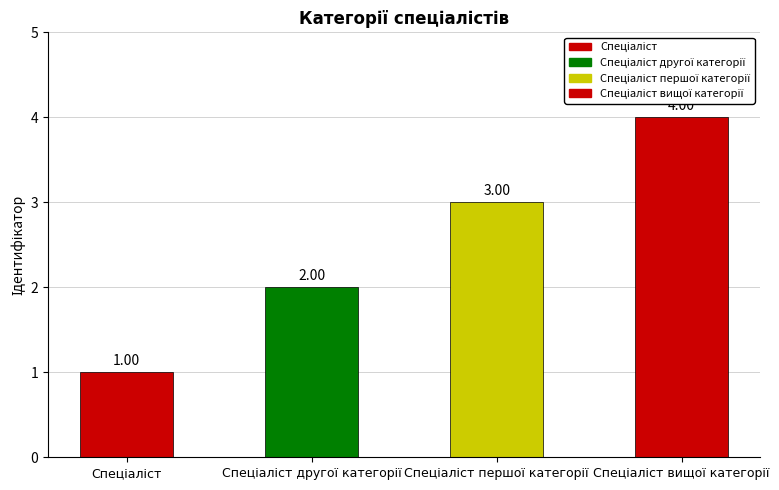

How many bars are there in total?

4